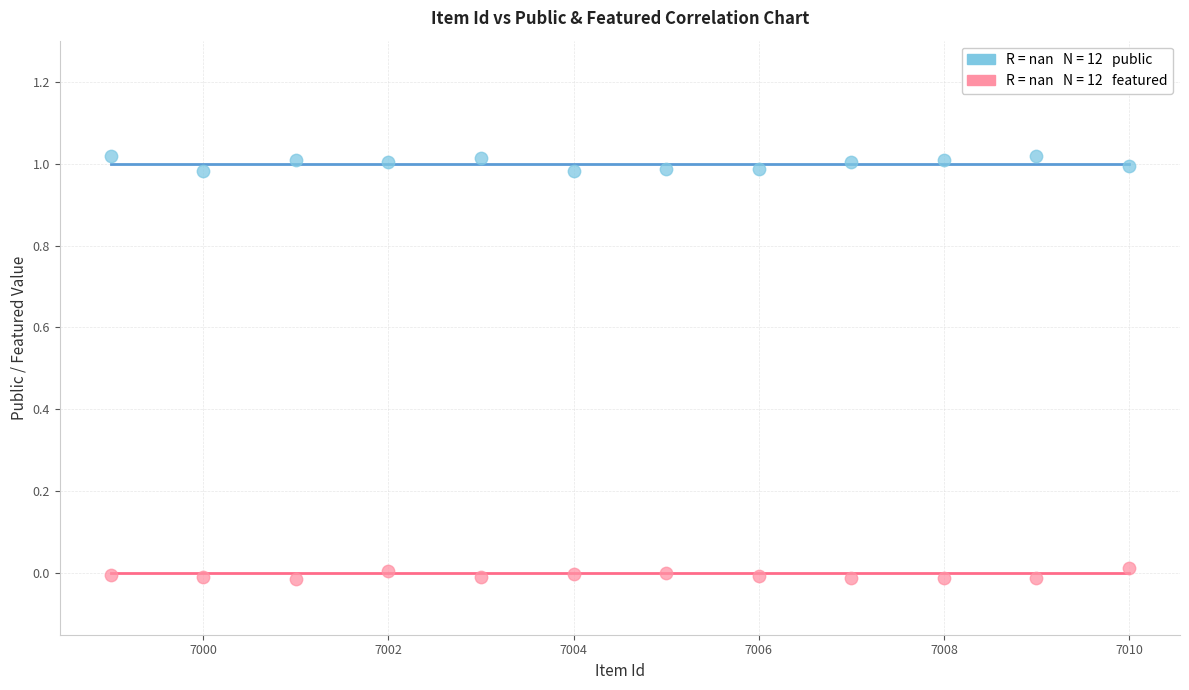

Across all data points, what is the range of X values (max minus min)?

11.0